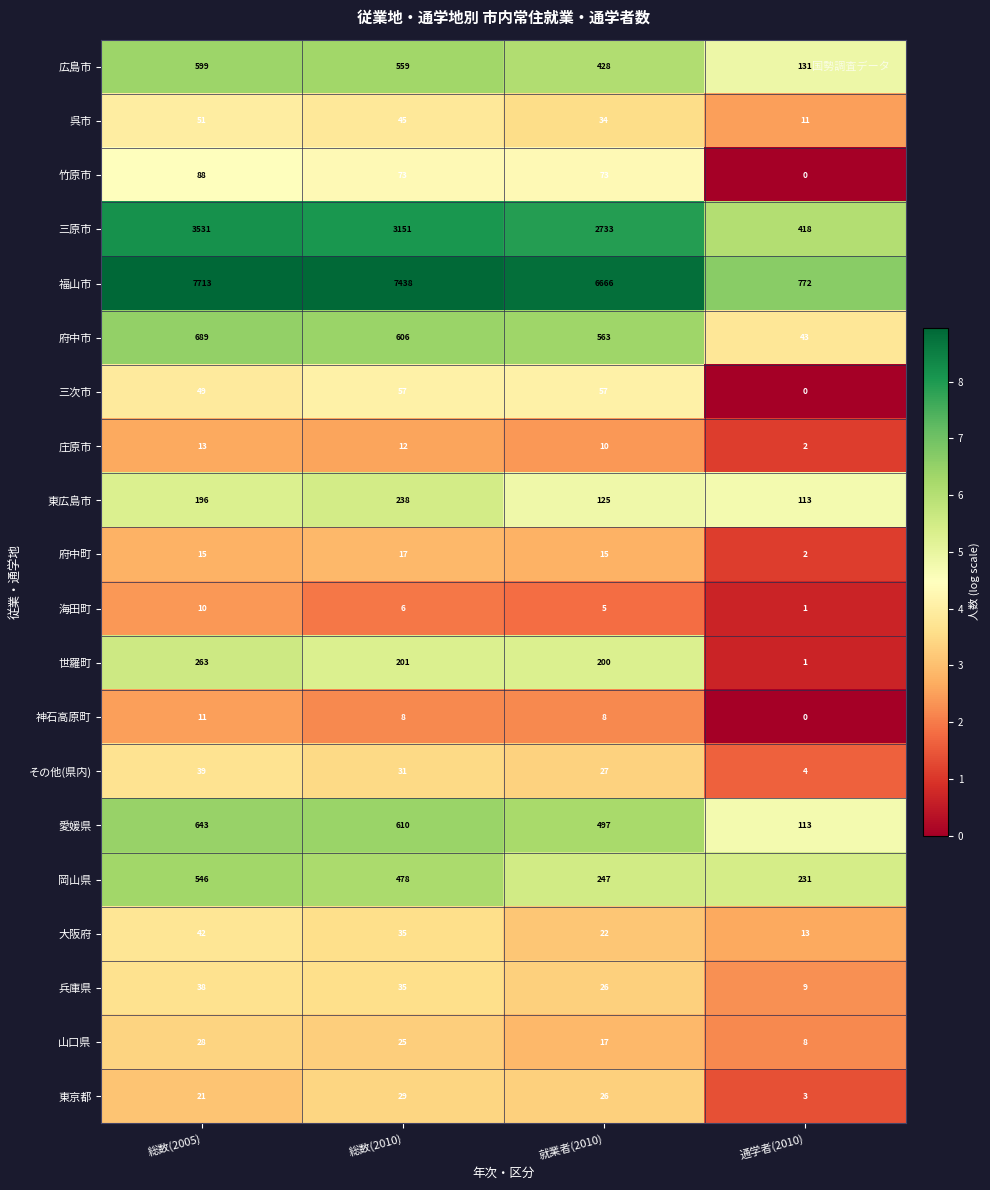

Read the 岡山県 value at 総数(2005).

546